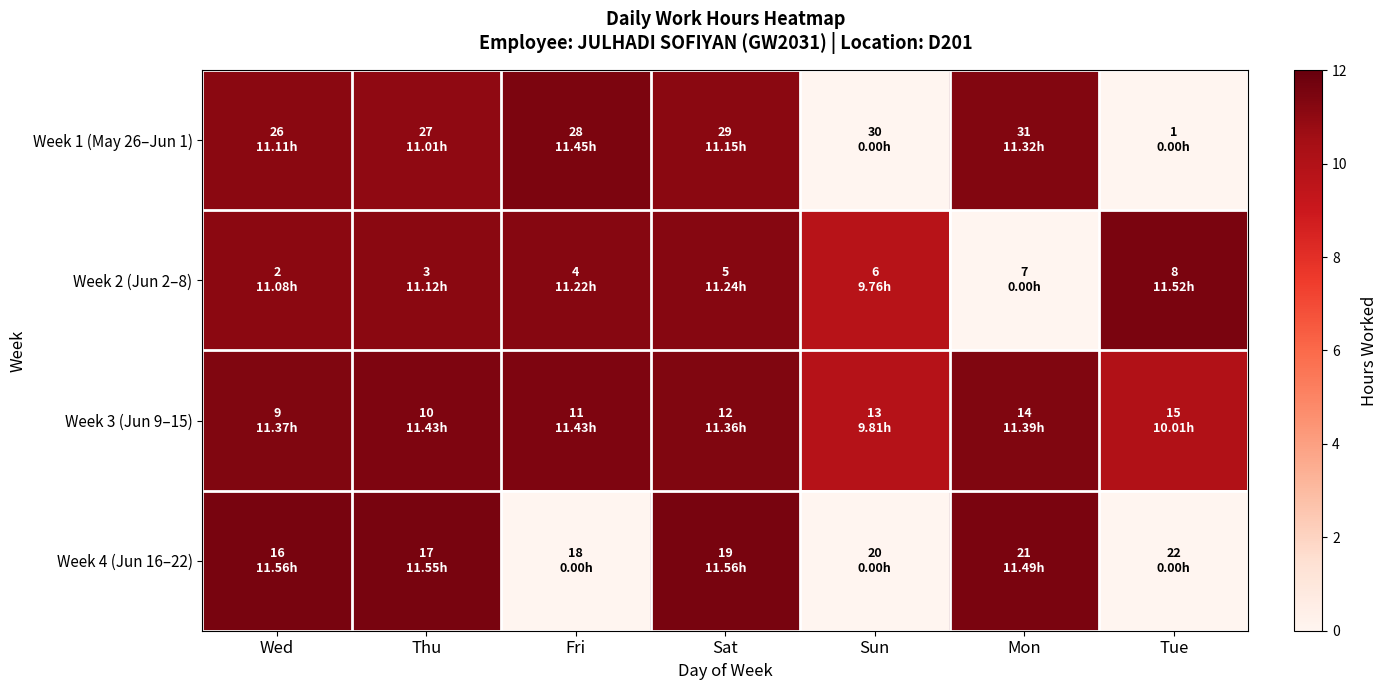

Reading left to right, extract all data points from this chart.

Week 1 (May 26–Jun 1): Wed=11.1	Thu=11.0	Fri=11.4	Sat=11.2	Sun=0.0	Mon=11.3	Tue=0.0
Week 2 (Jun 2–8): Wed=11.1	Thu=11.1	Fri=11.2	Sat=11.2	Sun=9.8	Mon=0.0	Tue=11.5
Week 3 (Jun 9–15): Wed=11.4	Thu=11.4	Fri=11.4	Sat=11.4	Sun=9.8	Mon=11.4	Tue=10.0
Week 4 (Jun 16–22): Wed=11.6	Thu=11.6	Fri=0.0	Sat=11.6	Sun=0.0	Mon=11.5	Tue=0.0